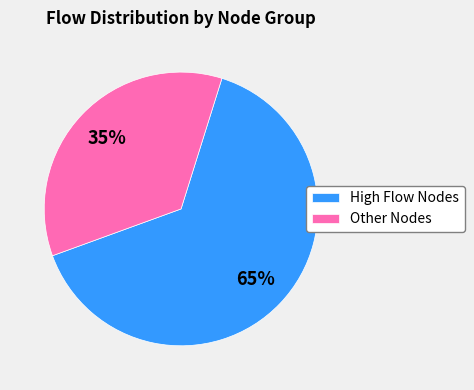

To the nearest percent, what portion does Other Nodes represent?

35%